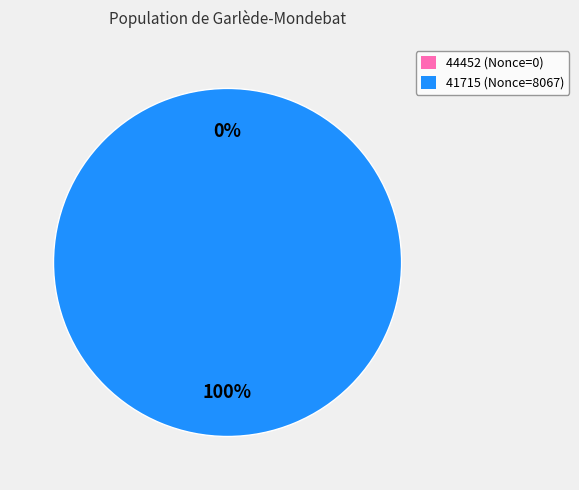

Is it true that 41715 is 100% of the pie?

True